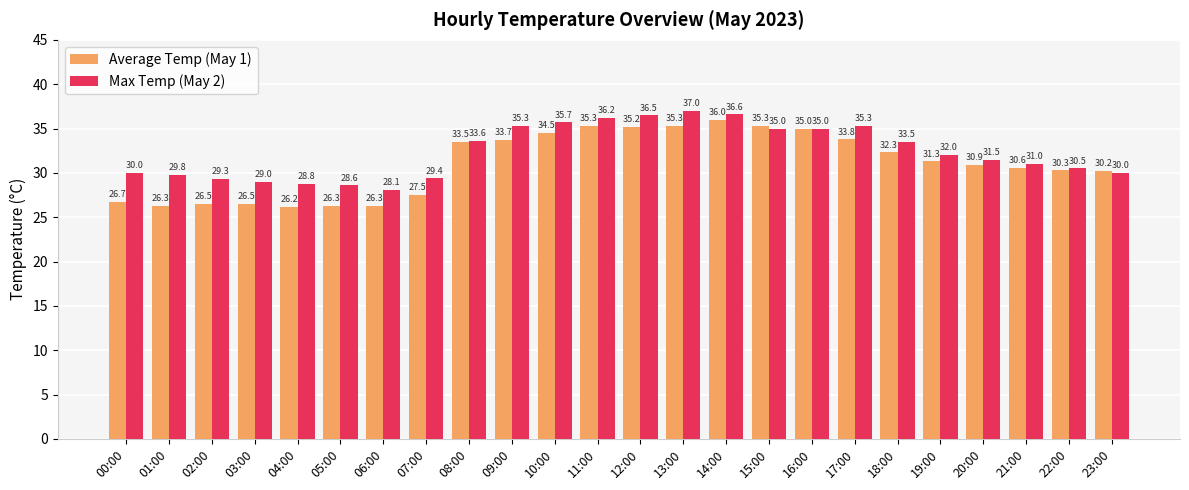

Are the bars grouped side by side (vs. stacked)?

Yes